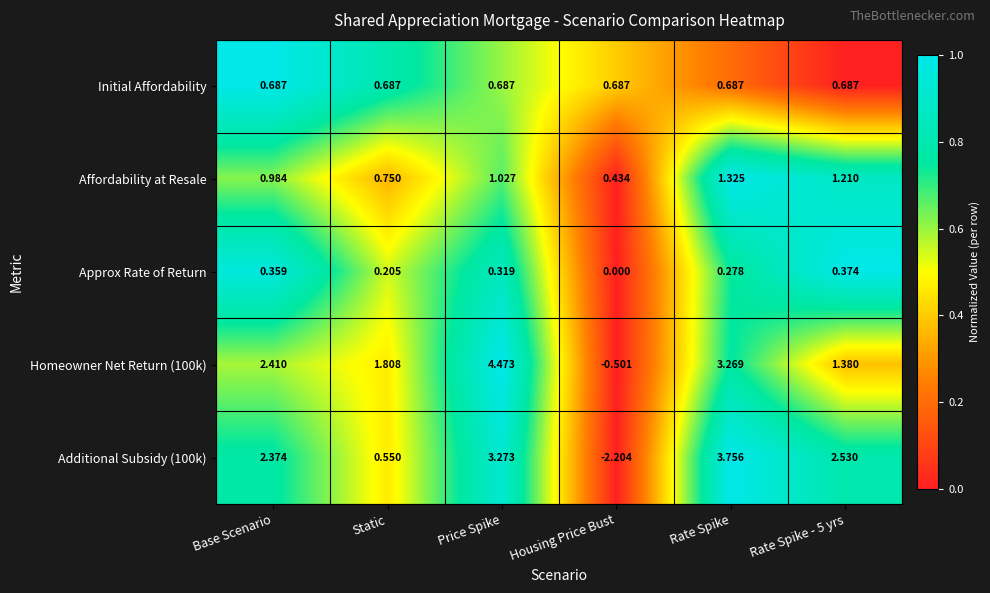

At which category does the chart reach its peak across all series?

Price Spike